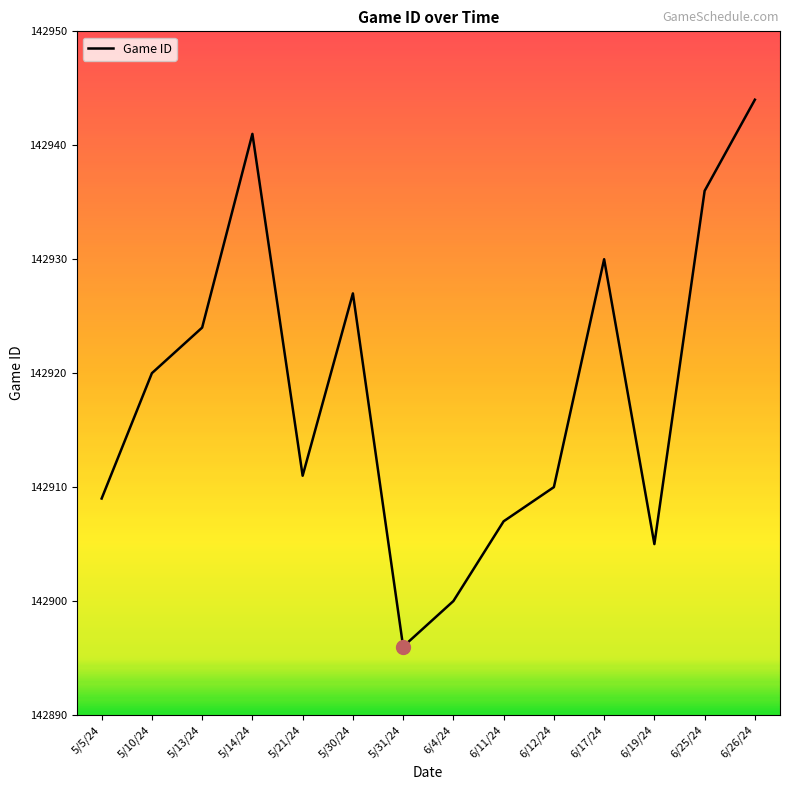

What is the change in value from 6/12/24 to 6/25/24?

+26